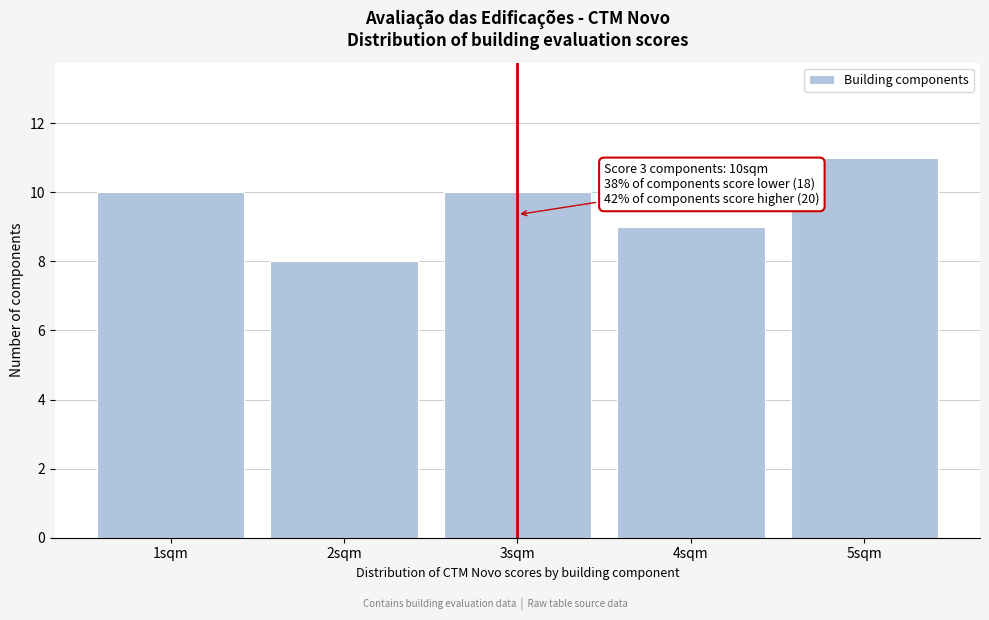

Reading right to left, list all the values displayed in this chart.

5sqm=11	4sqm=9	3sqm=10	2sqm=8	1sqm=10